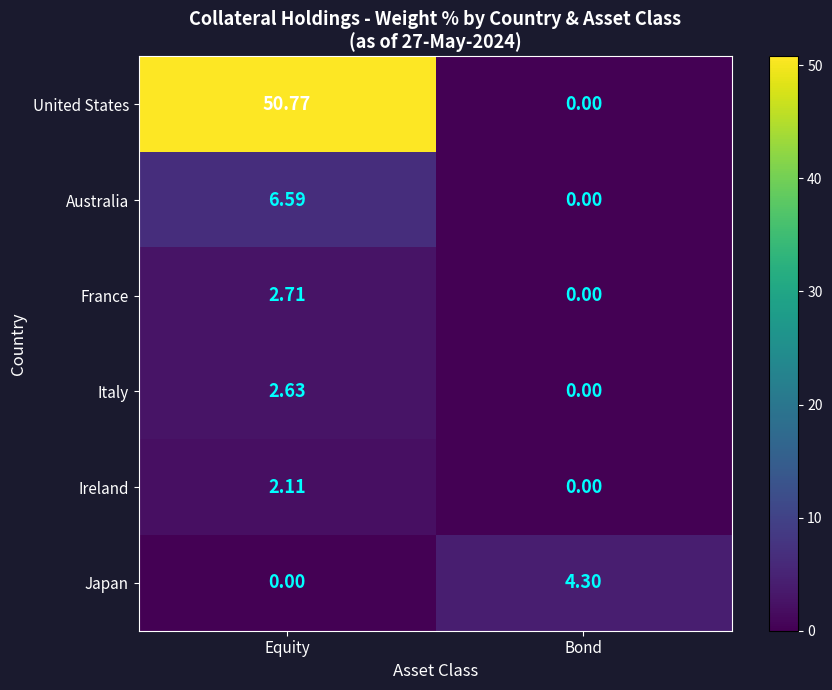

Where is Italy nearest to the value 1?

Bond